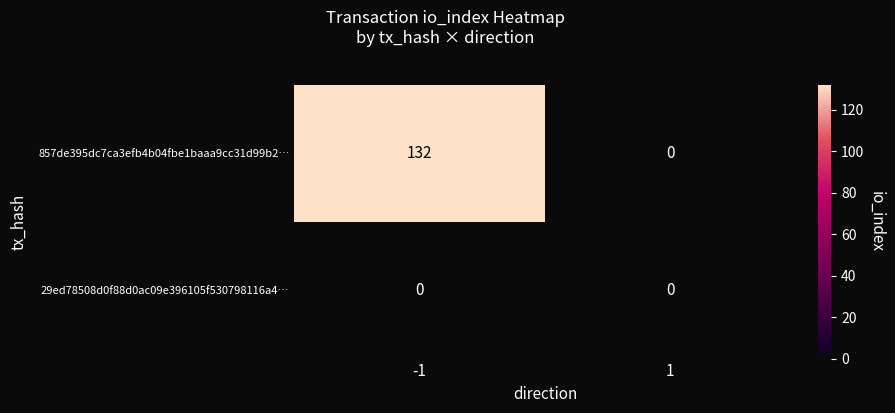

Reading right to left, what are all the values shown in this chart?

857de395dc7ca3efb4b04fbe1baaa9cc31d99b2…: 1=0	-1=132
29ed78508d0f88d0ac09e396105f530798116a4…: 1=0	-1=0